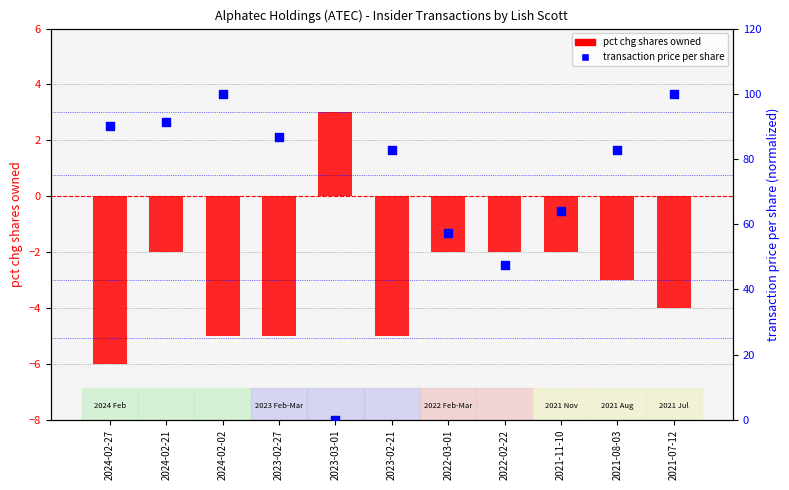

Is the value of pct chg shares owned at 2021-07-12 greater than the value of transaction price per share at 2023-02-27?

No